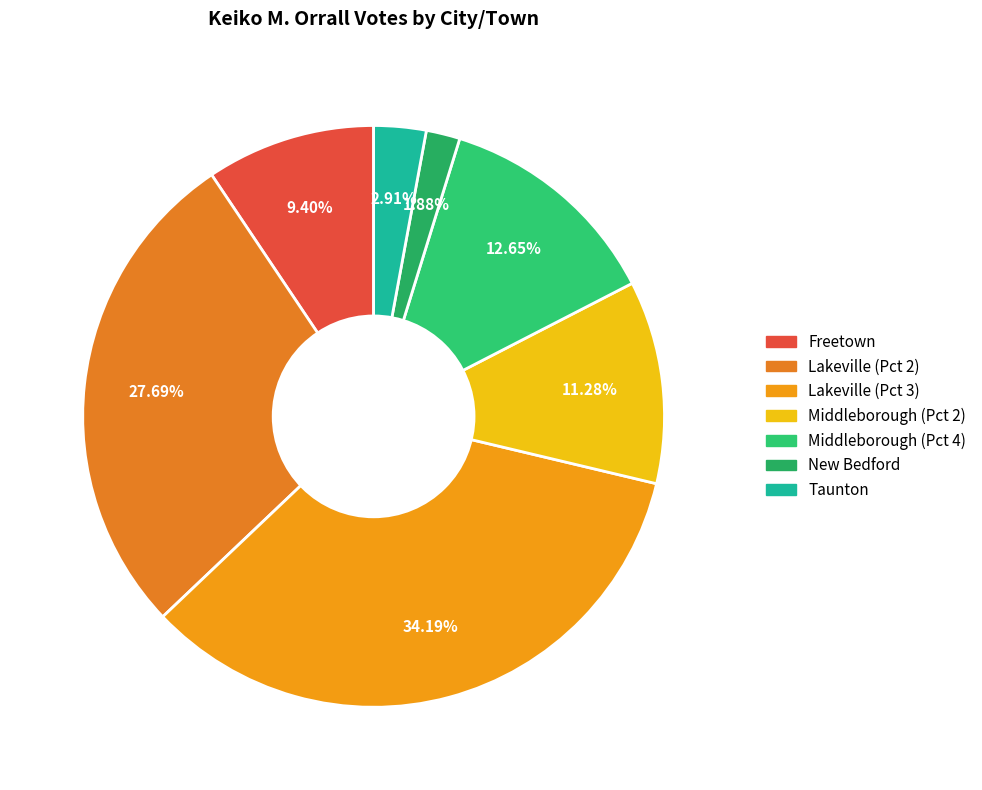

Is it true that Taunton is 3% of the pie?

True